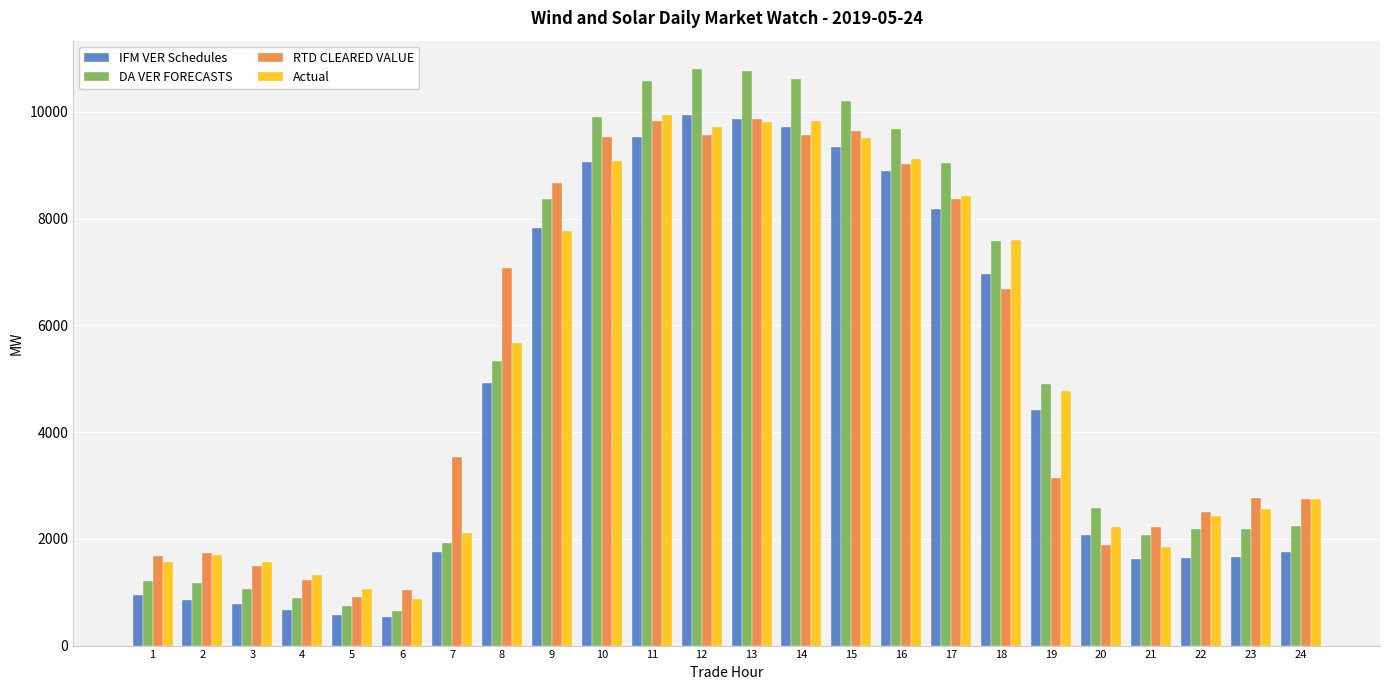

What is the difference between the second highest and second lowest values in the RTD CLEARED VALUE series?

8785.2